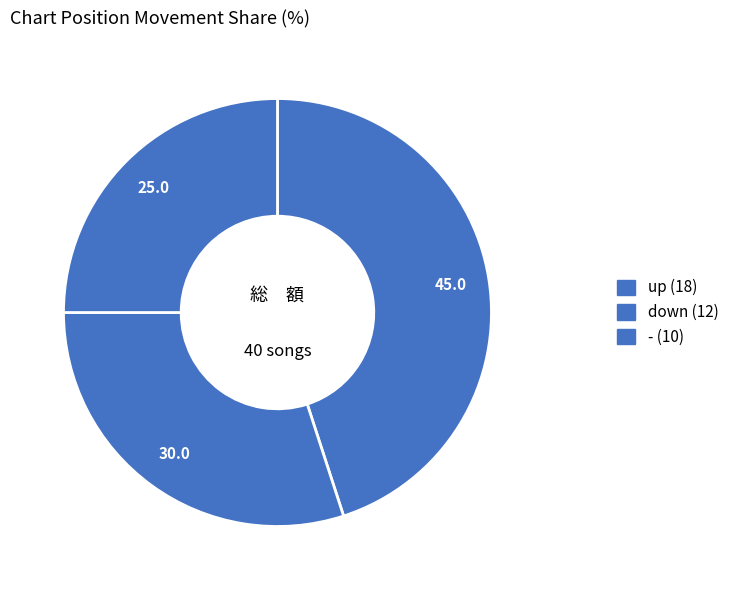

How many slices are in this pie chart?

3